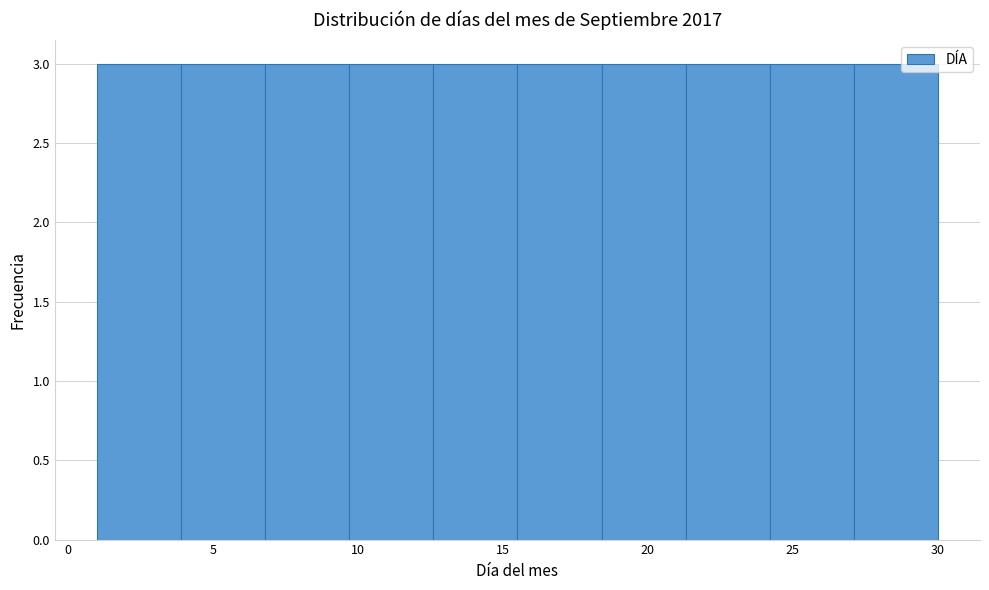

What is the height of the bar covering 3.9 to 6.8 on the x-axis? Neither the bar edges nor the heights are printed on the chart, so give them approximately, as read against the axes.

3